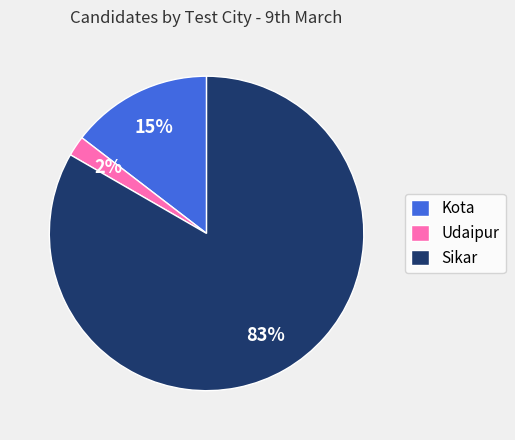

Between Sikar and Udaipur, which is larger?

Sikar